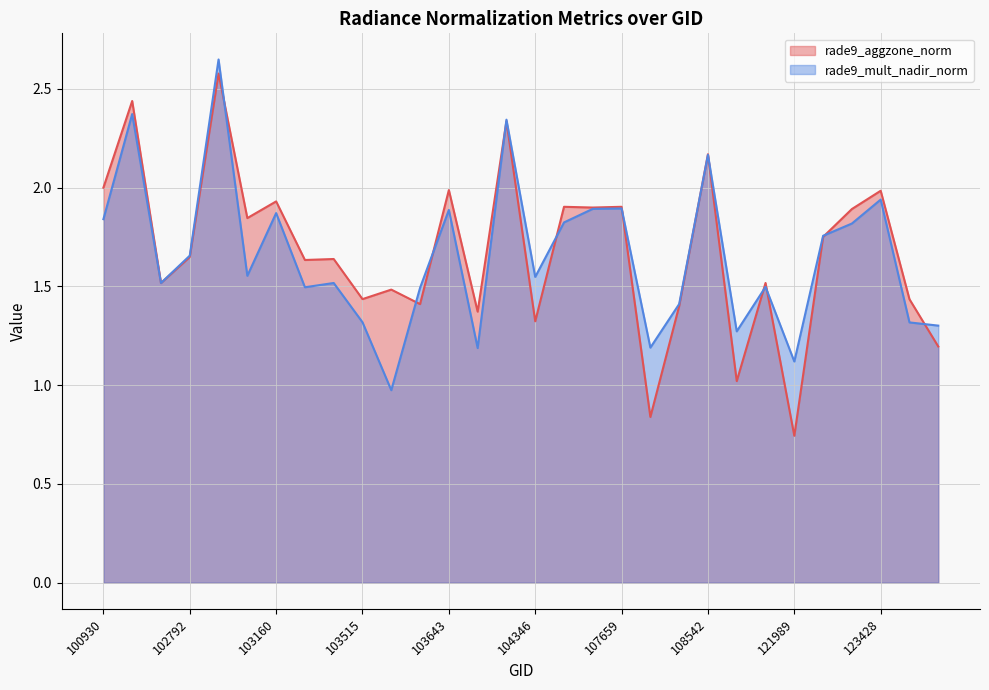

How many lines are shown in the chart?

2